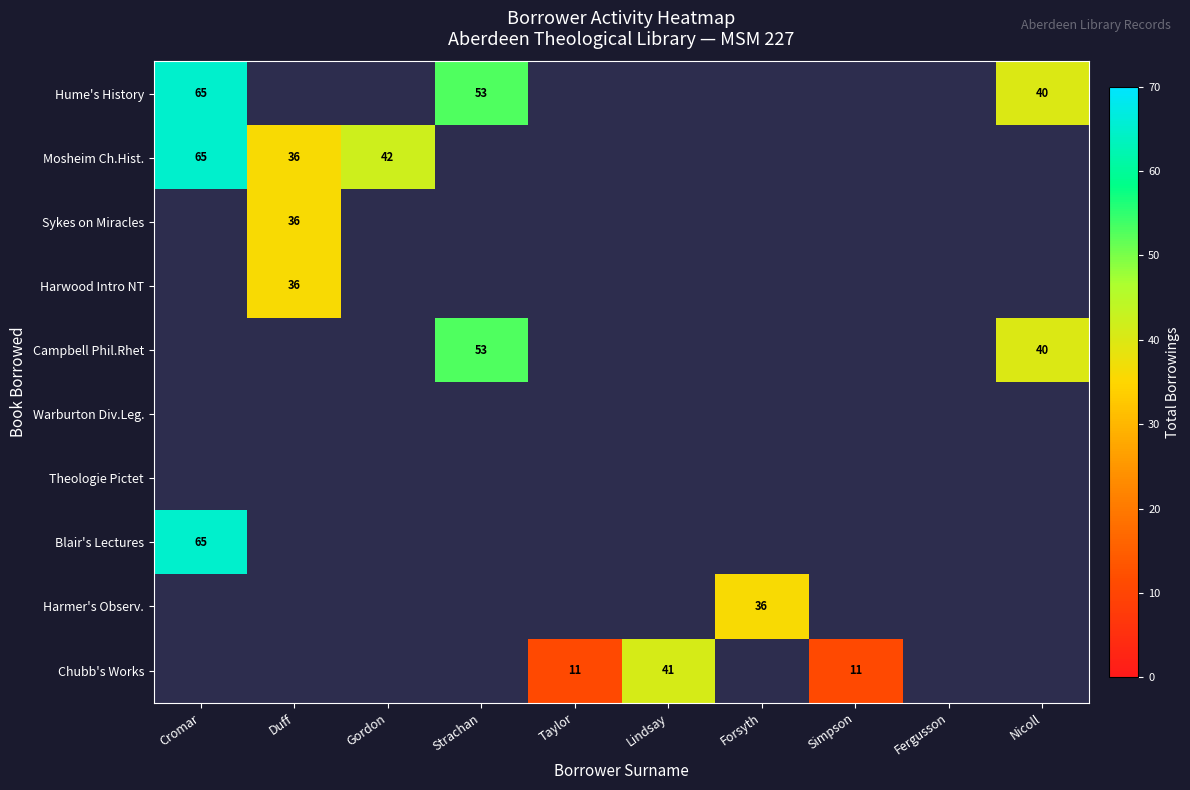

The value of Chubb's Works at Lindsay is 20. True or false?

False